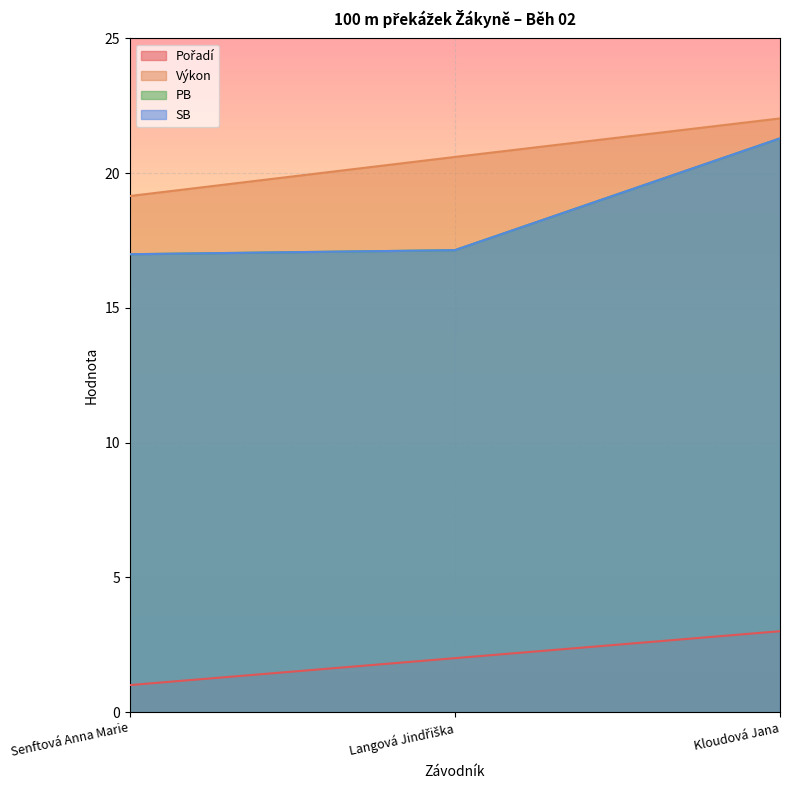

What is the sum of the Pořadí values at Senftová Anna Marie and Langová Jindřiška?

3.0